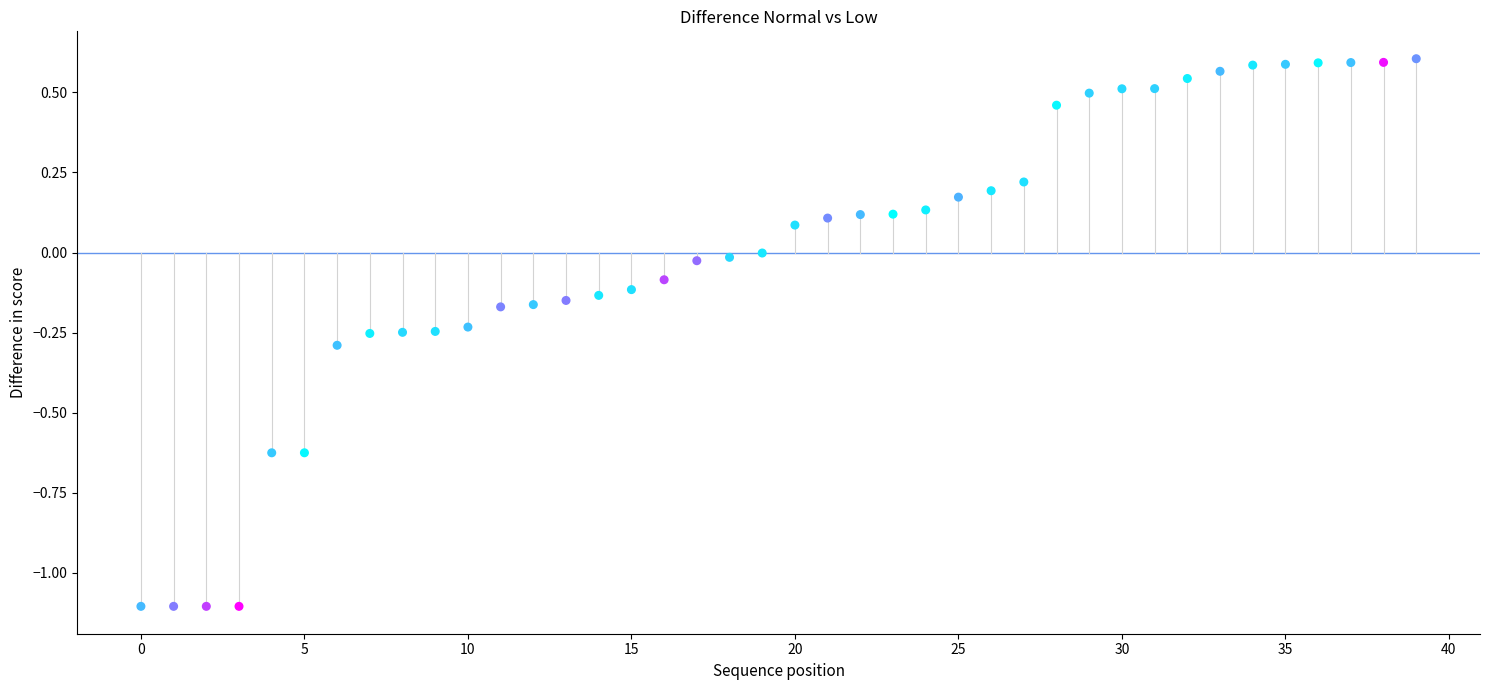

What is the range of Y values (max minus min)?

1.7